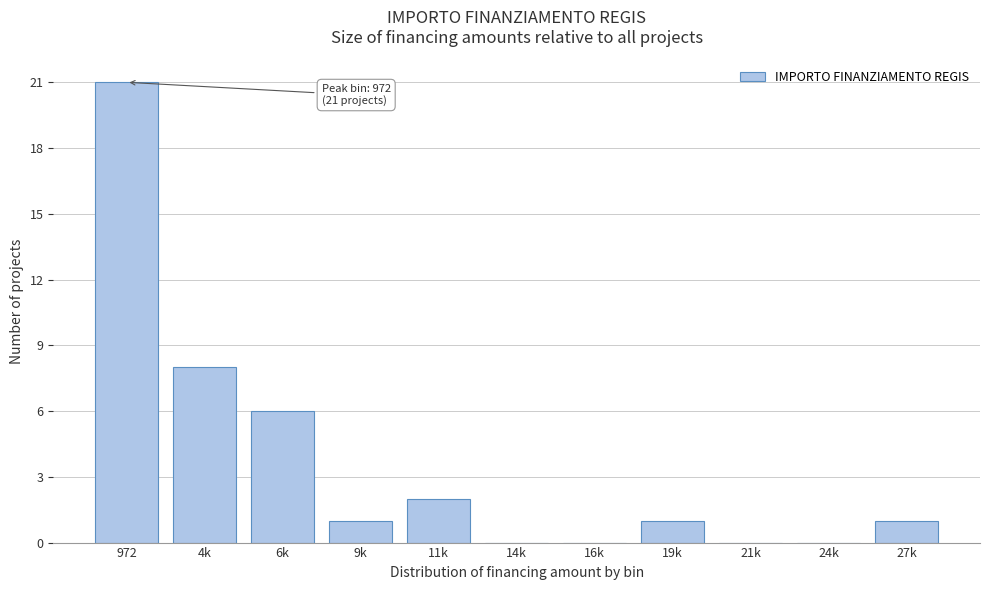

Reading right to left, extract all data points from this chart.

27k=1	24k=0	21k=0	19k=1	16k=0	14k=0	11k=2	9k=1	6k=6	4k=8	972=21